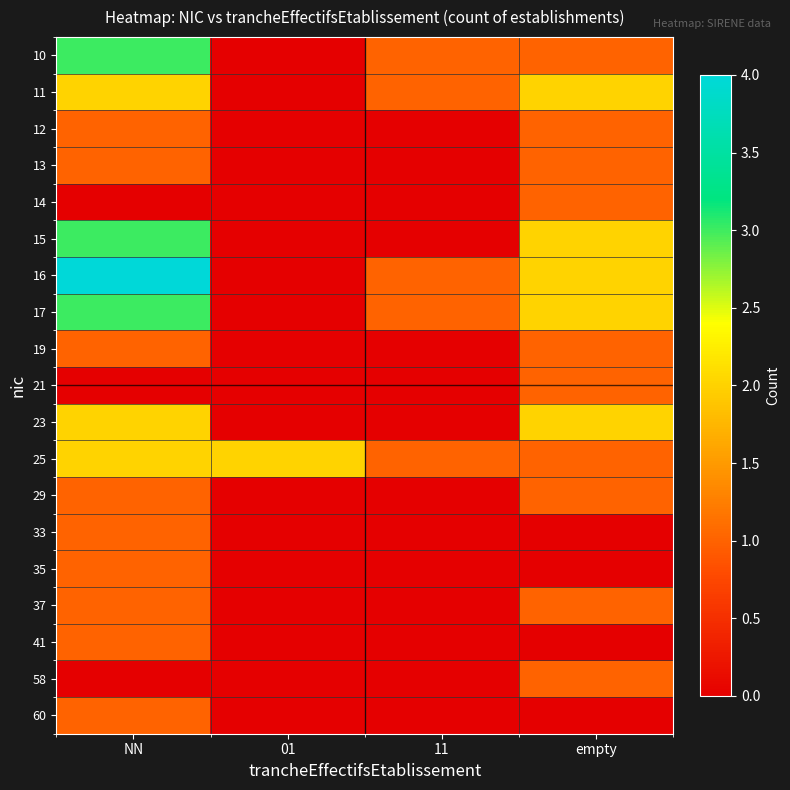

At which category is the sum across all series the highest?

NN